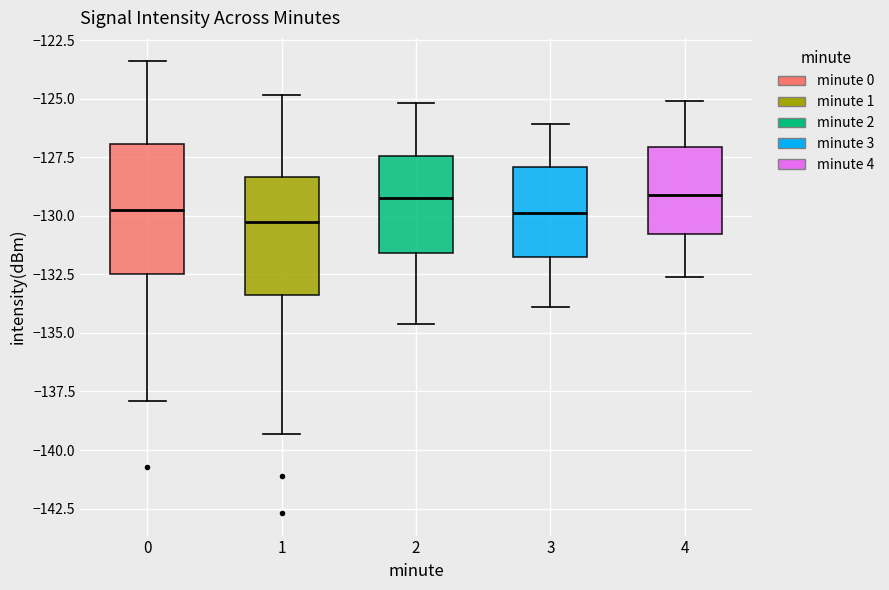

Reading left to right, transcribe this box plot: for each box, give where its median line is, the range the box spans, and where its two whiskers end, as read against the y-axis. The values are not printed on the chart, so give them approximately, as read against the axis.

0: median -130.0, box -132.5 to -127.0, whiskers -138.0 to -123.5
1: median -130.5, box -133.5 to -128.5, whiskers -139.5 to -125.0
2: median -129.0, box -131.5 to -127.5, whiskers -134.5 to -125.0
3: median -130.0, box -132.0 to -128.0, whiskers -134.0 to -126.0
4: median -129.0, box -131.0 to -127.0, whiskers -132.5 to -125.0